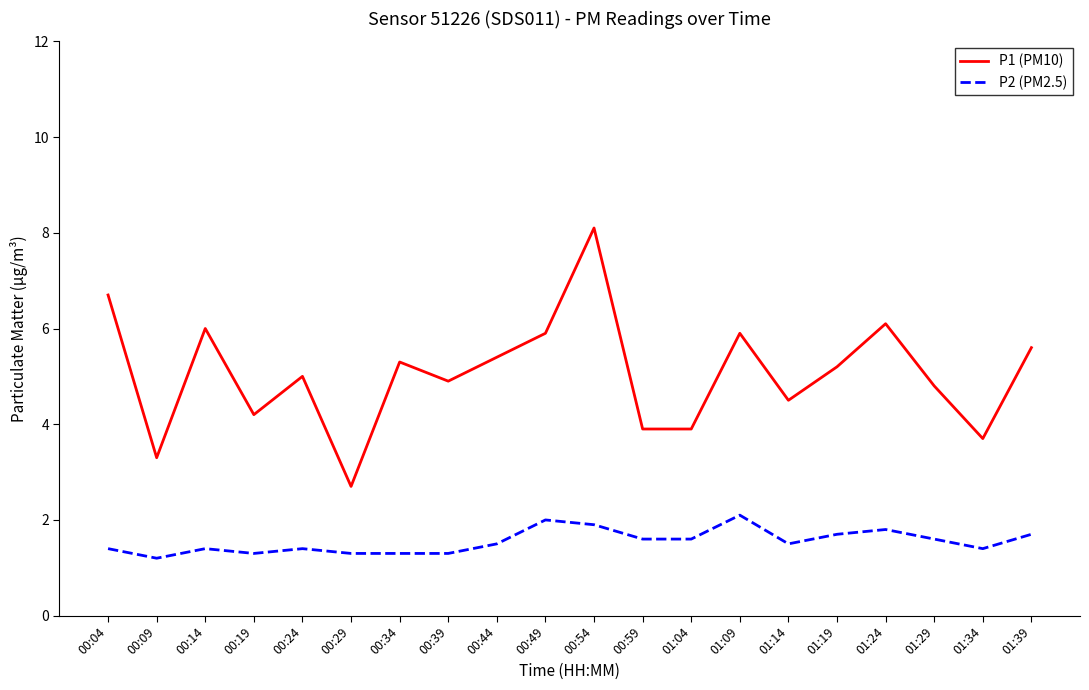

What is the difference between the maximum and minimum values in the P1 (PM10) series?

5.4